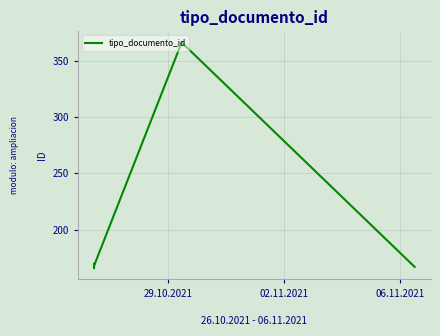

What is the difference between the maximum and minimum values?

200